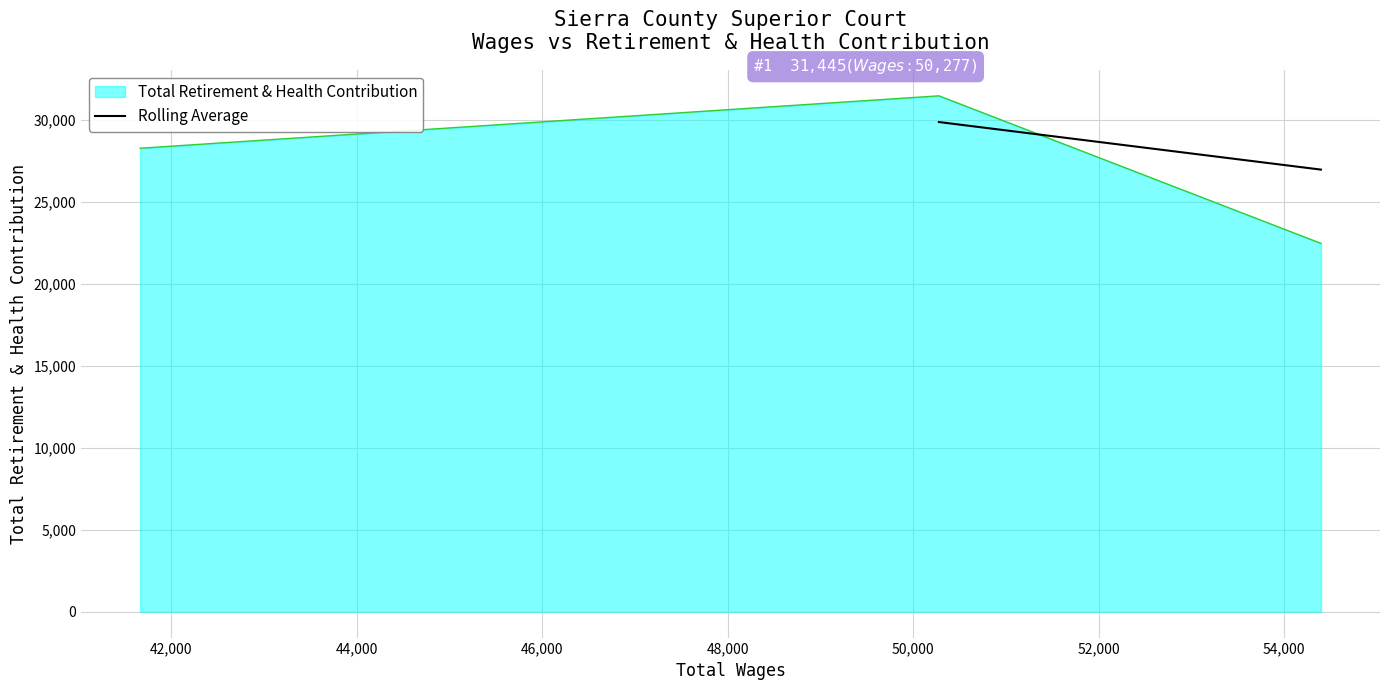

What is the highest value of the Total Retirement & Health Contribution series?

31445